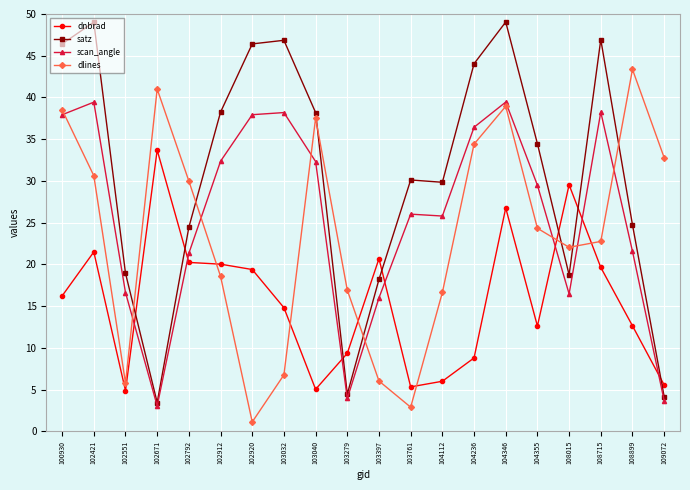

What is the total value across all series at 104236?

123.7